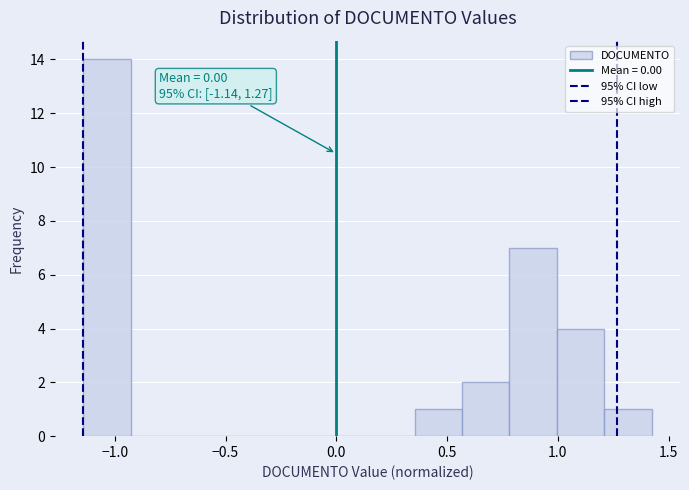

Over which range of the x-axis is the bar tallest?

-1.15 to -0.95